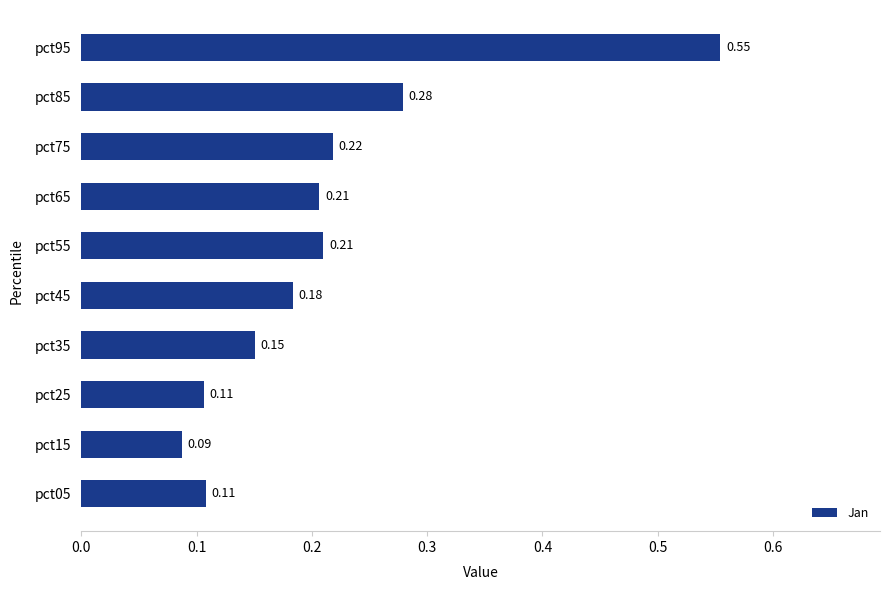

What is the difference between the maximum and minimum values?

0.5